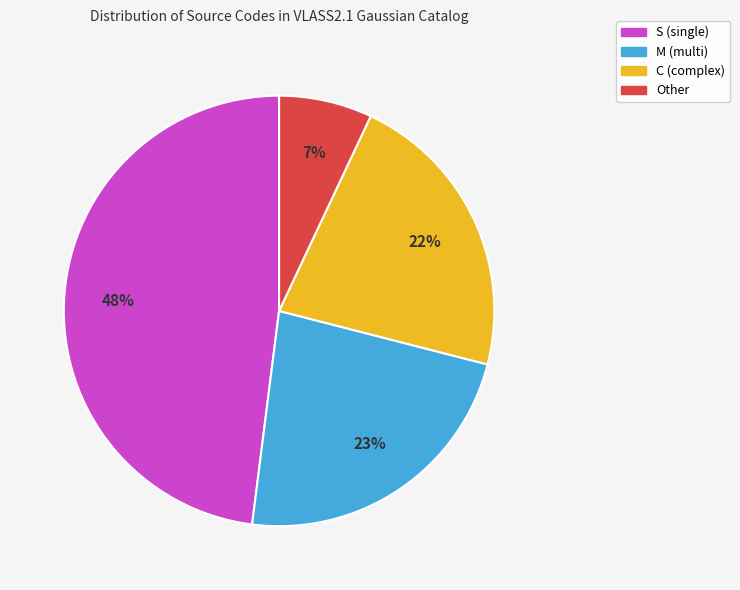

How many segments does this pie chart have?

4